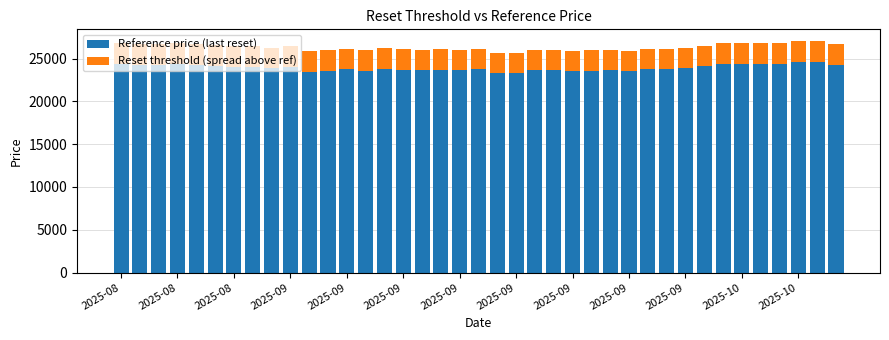

What is the difference between the maximum and minimum values in the Reference price (last reset) series?

1282.0